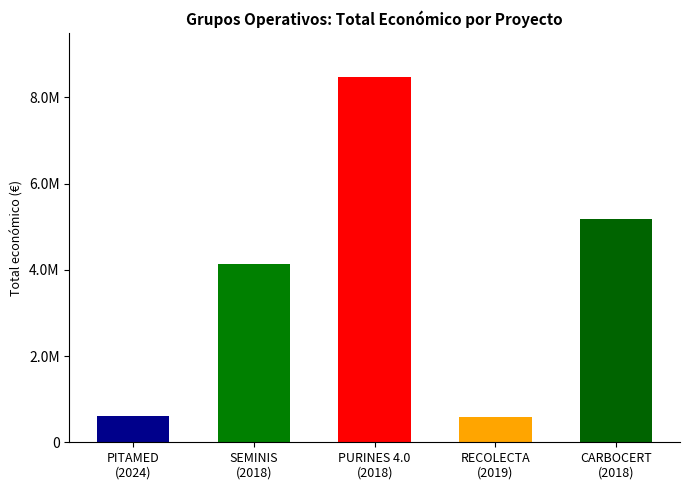

Reading left to right, what are all the values shown in this chart?

PITAMED
(2024)=610889	SEMINIS
(2018)=4139393	PURINES 4.0
(2018)=8484999	RECOLECTA
(2019)=593991	CARBOCERT
(2018)=5187255